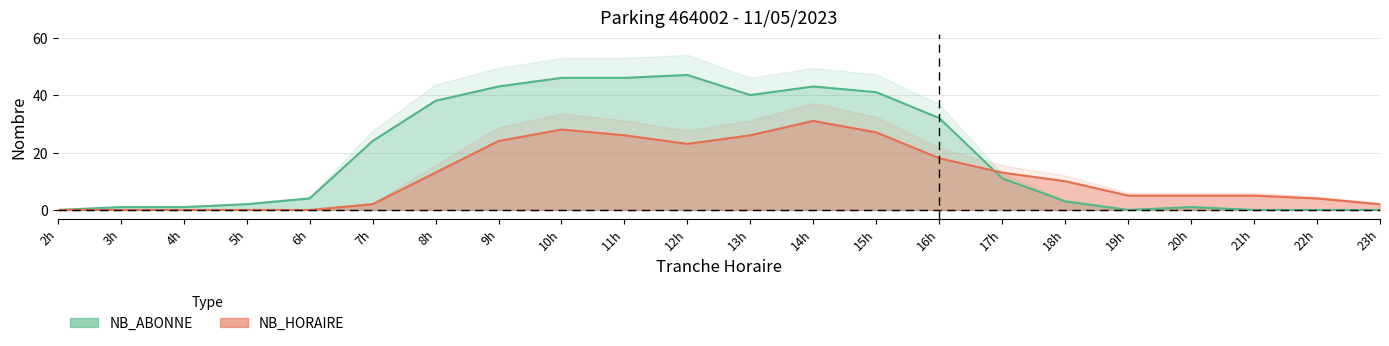

True or false: NB_ABONNE has more than 0 interior local peaks.

True